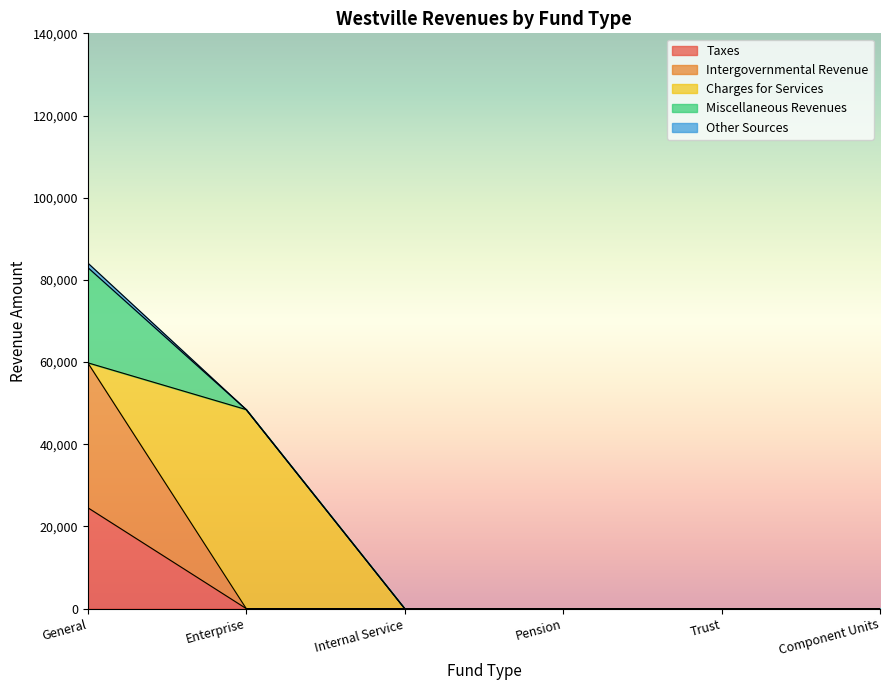

What position from the right is Pension?

3